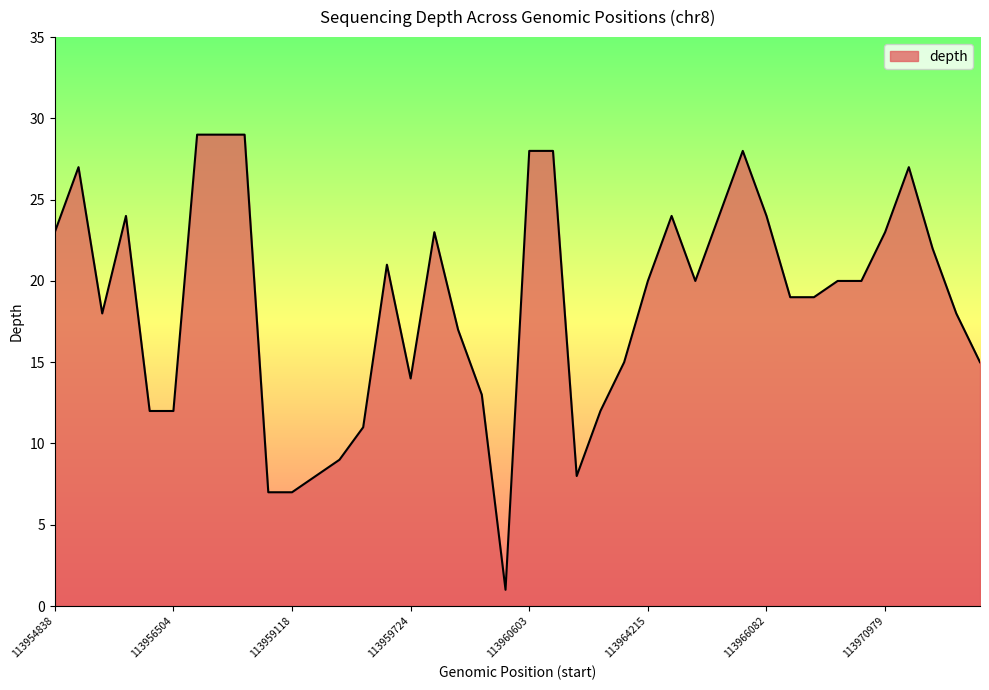

What is the maximum value shown in the chart?

29